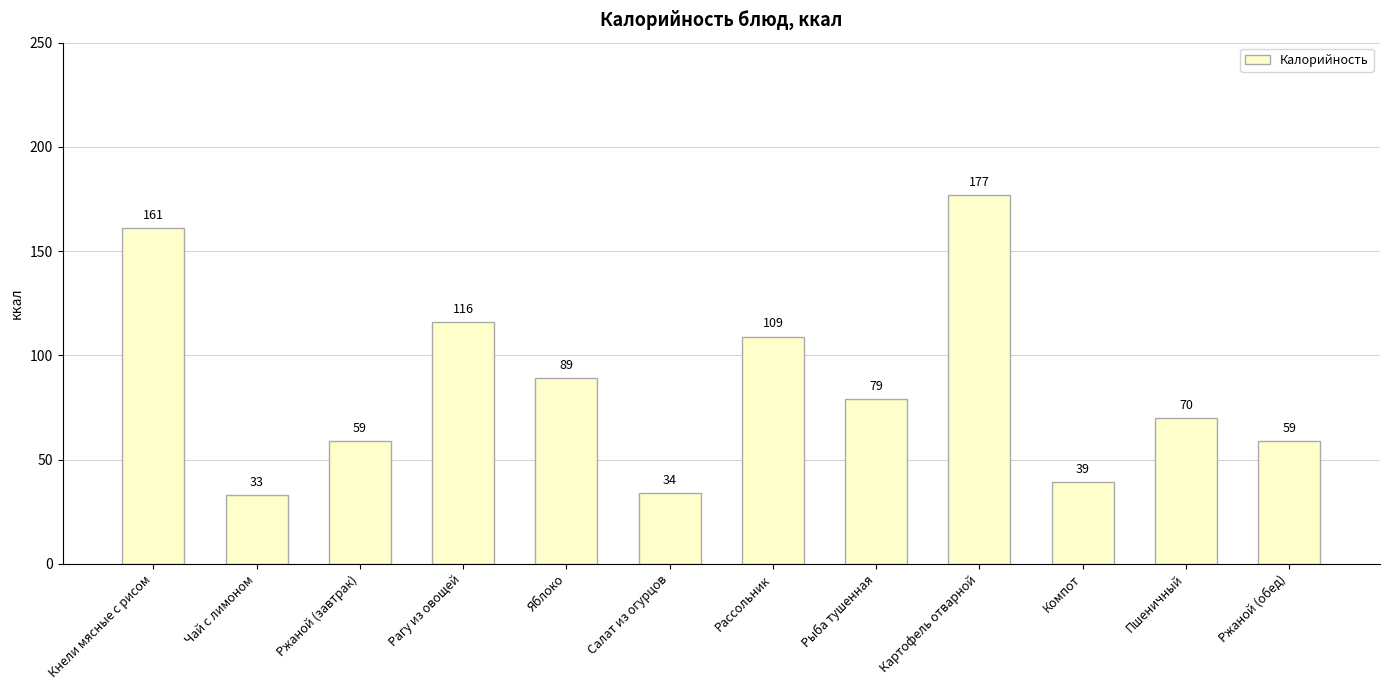

What is the average value?

85